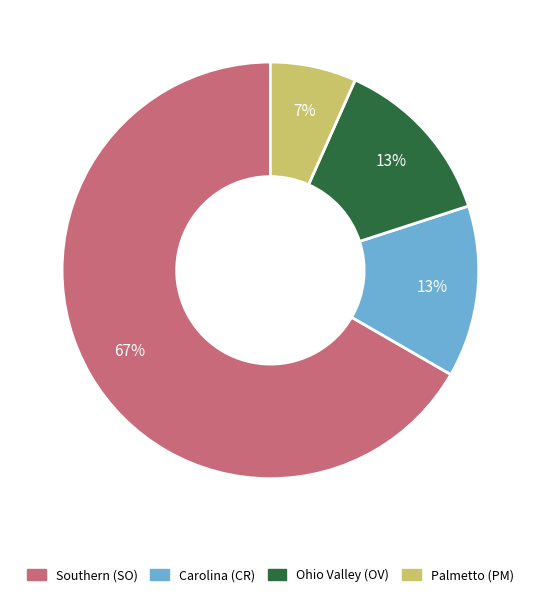

Do Ohio Valley (OV) and Southern (SO) together represent more than half of the pie?

Yes